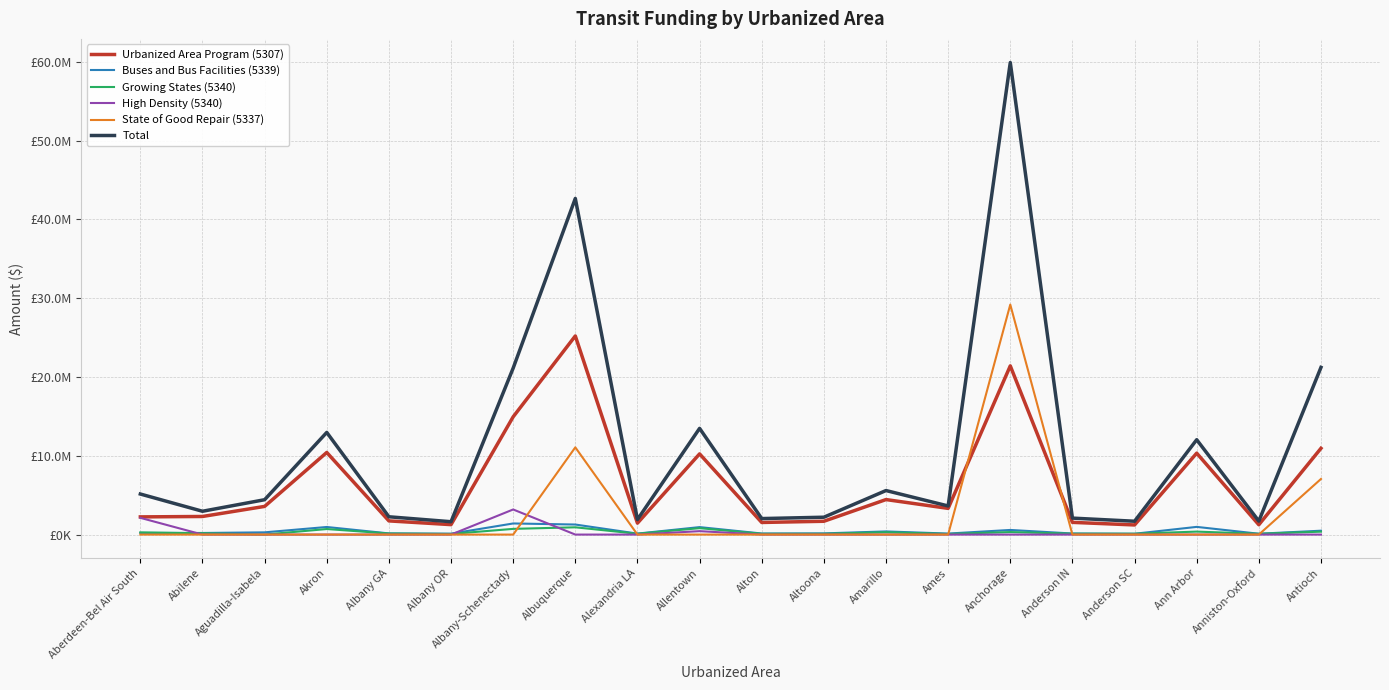

True or false: Buses and Bus Facilities (5339) and Total intersect in this chart.

False